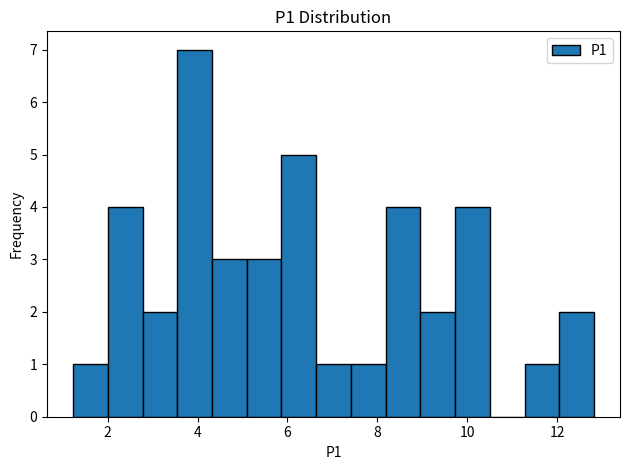

Read against the x-axis, roughly where is the centre of the tallest bar?

4.0